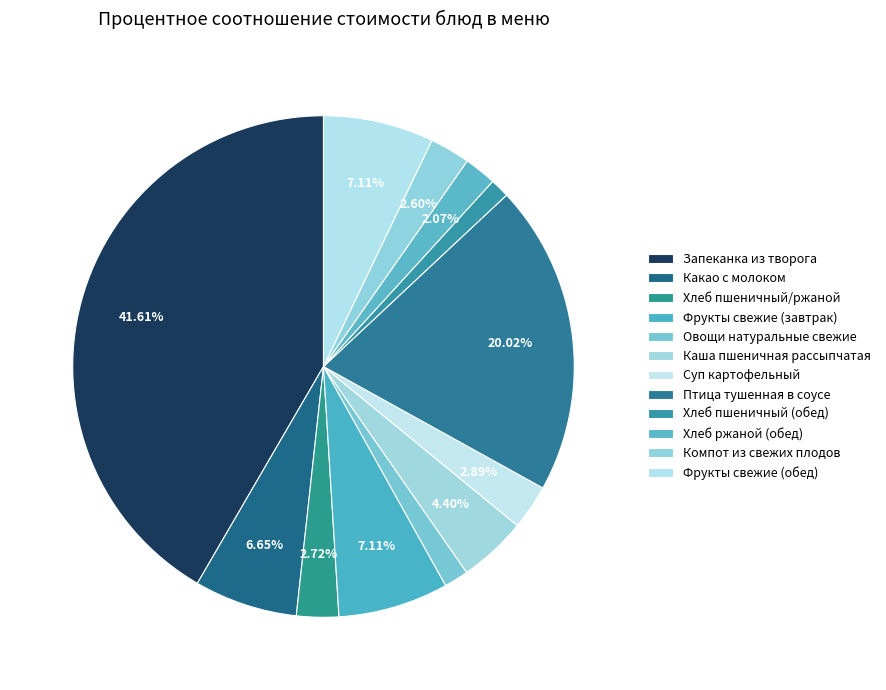

Combined, what portion of the pie is Компот из свежих плодов and Фрукты свежие (обед)?

9.7%